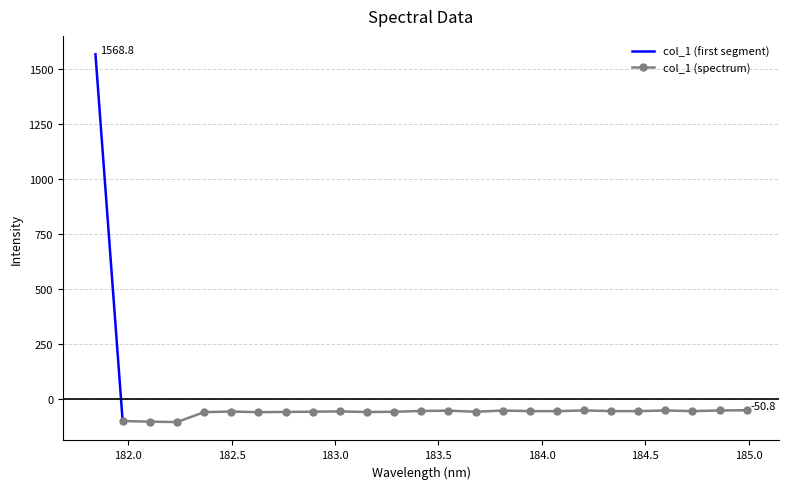

Where does the data first go above -54?

181.8418